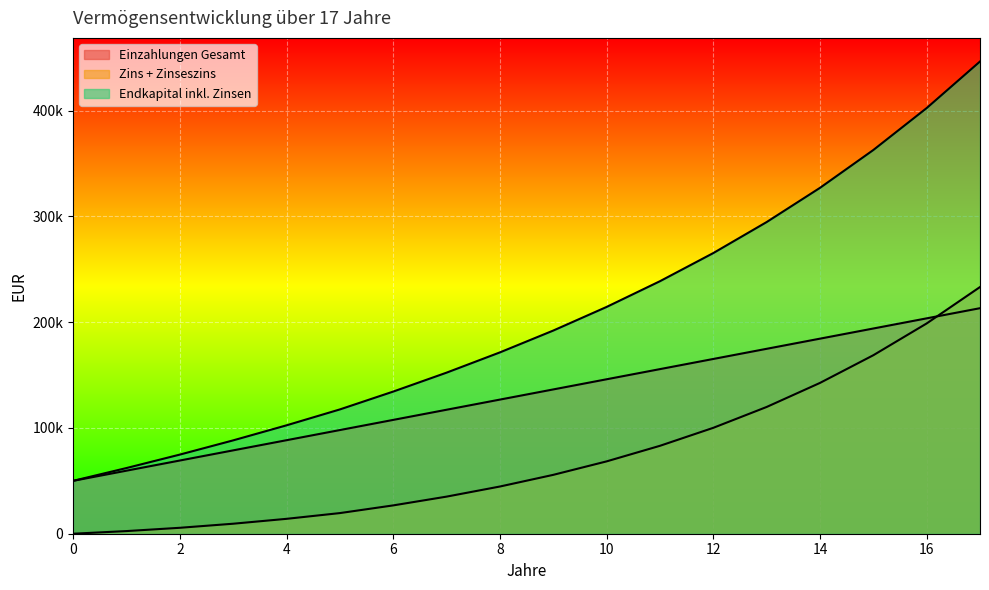

True or false: Einzahlungen Gesamt and Endkapital inkl. Zinsen cross at least once.

False